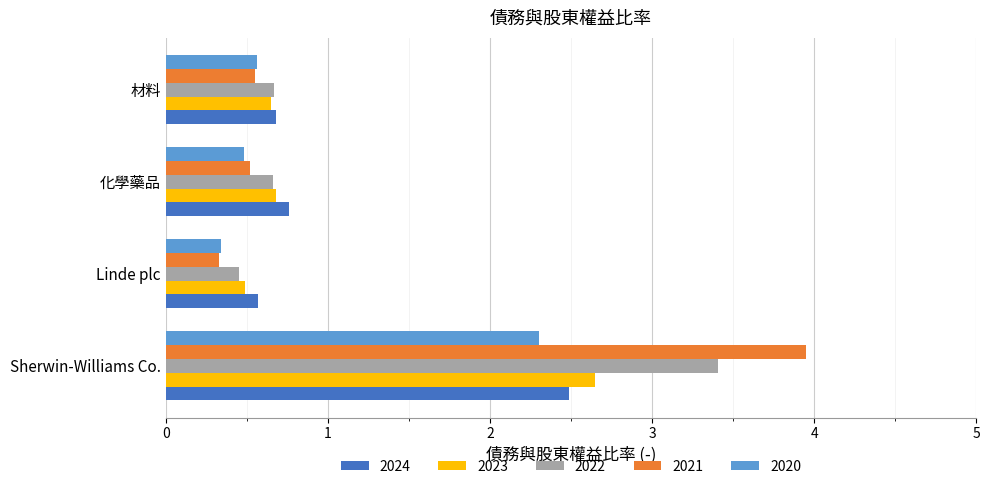

The value of 2021 at Sherwin-Williams Co. is 6.9. True or false?

False